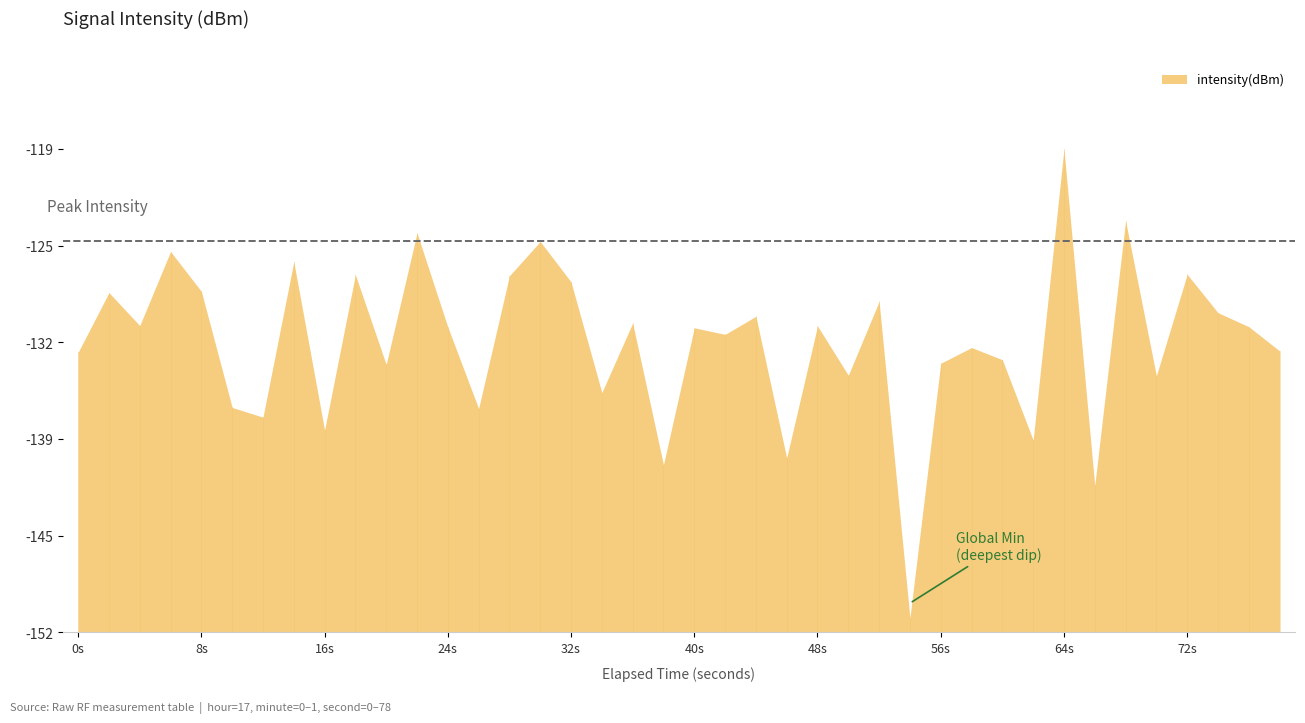

At which category does the chart reach its peak across all series?

64s